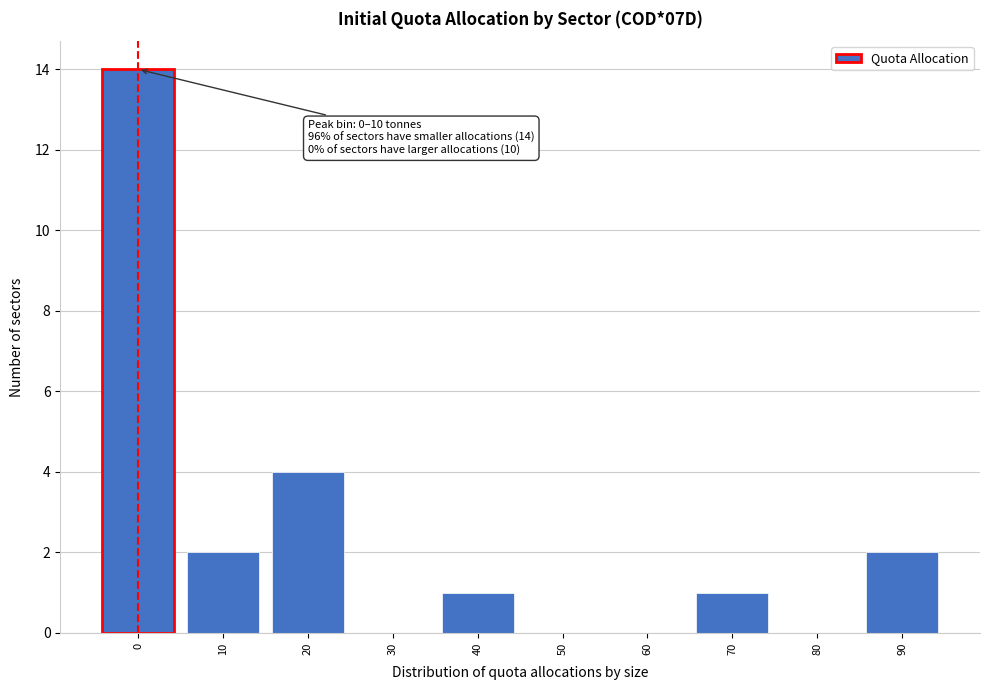

Reading right to left, extract all data points from this chart.

90=2	80=0	70=1	60=0	50=0	40=1	30=0	20=4	10=2	0=14